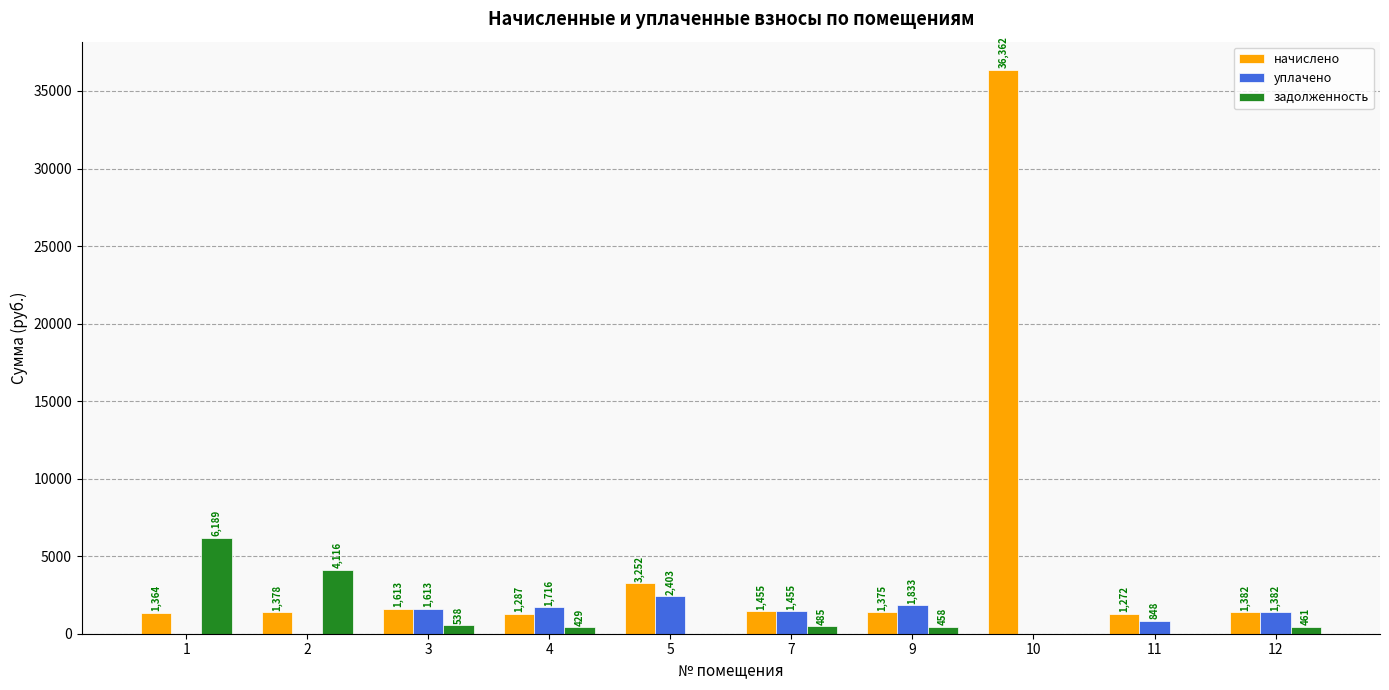

What are all the series names shown in the legend?

начислено, уплачено, задолженность